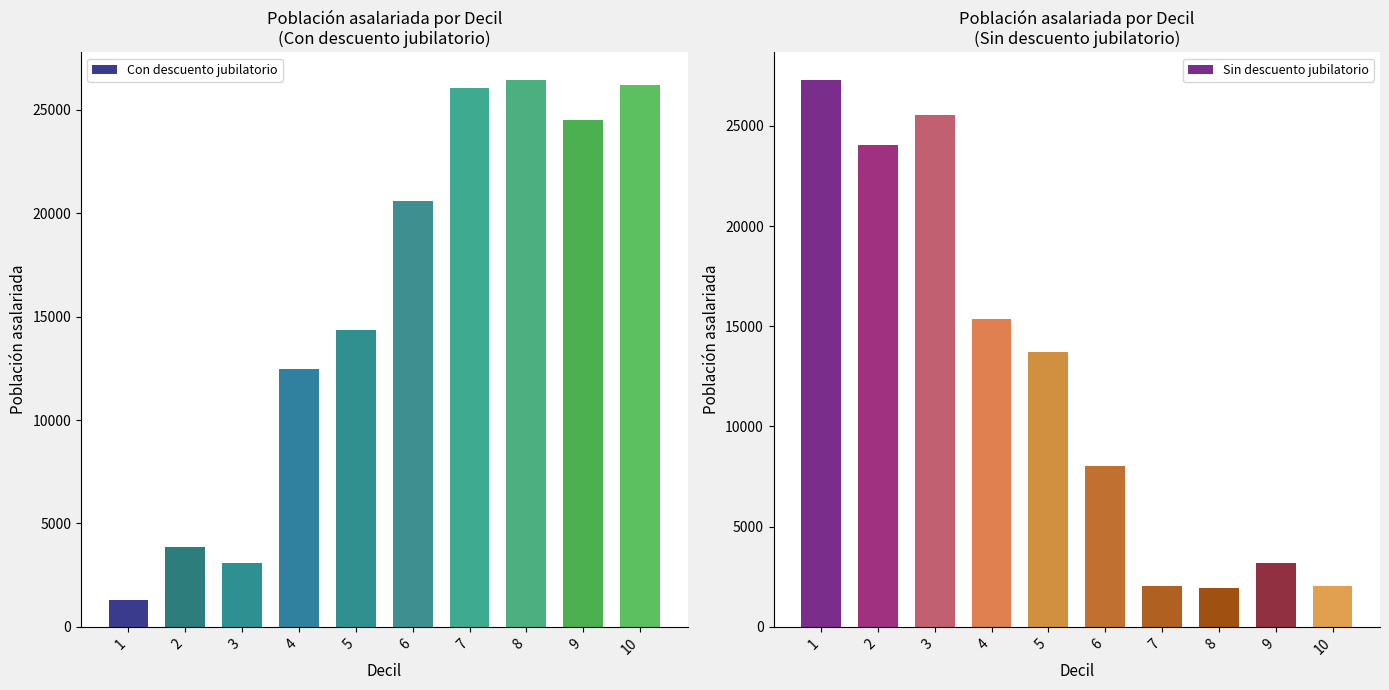

How many bars are there in total?

20